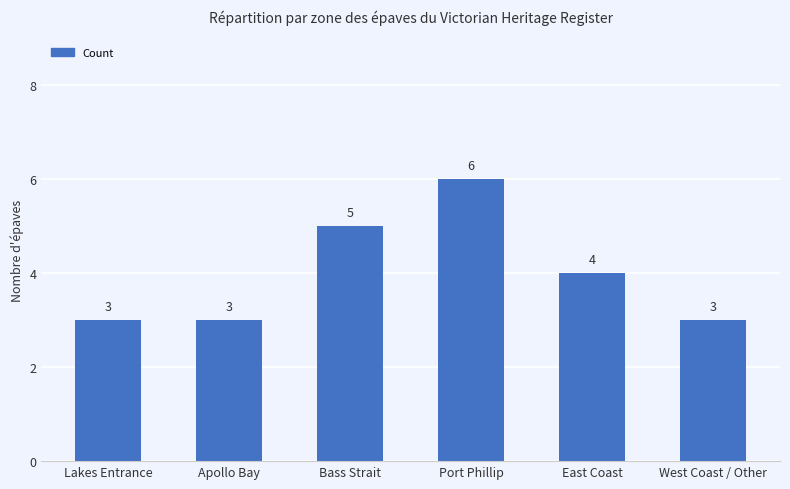

Does the chart contain stacked bars?

No